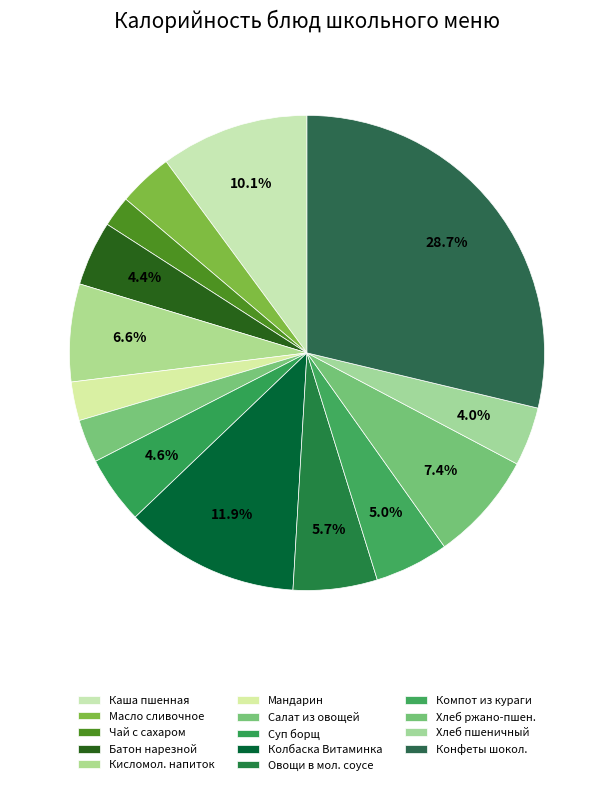

What is the smallest slice in the pie chart?

Чай с сахаром